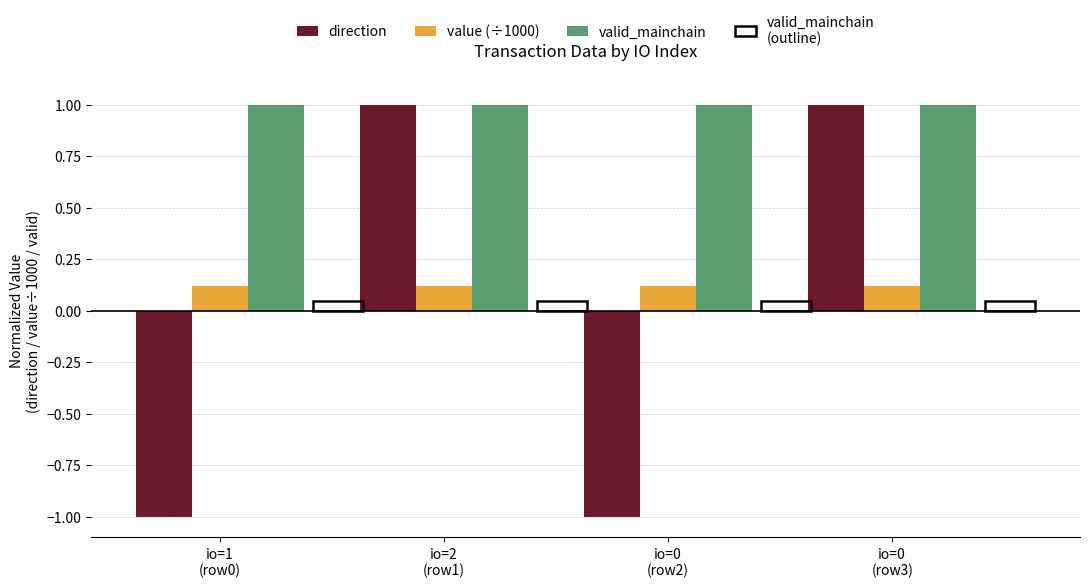

What is the label of the 2nd bar from the left?

io=2
(row1)